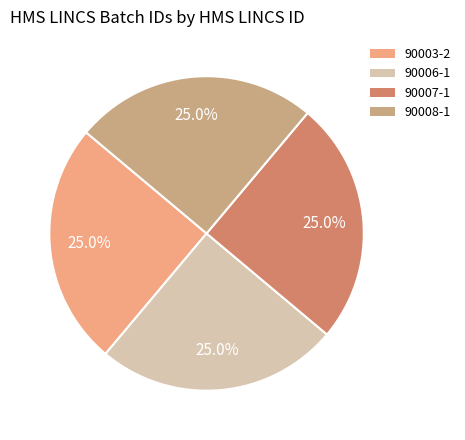

What percentage is NOT represented by 90006-1?

75.0%